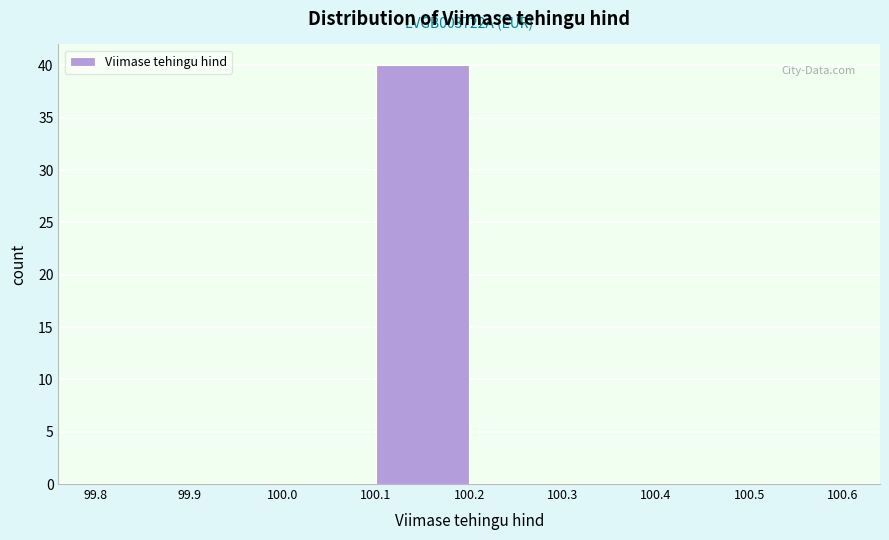

Which range on the x-axis has the tallest bar?

100.1 to 100.2